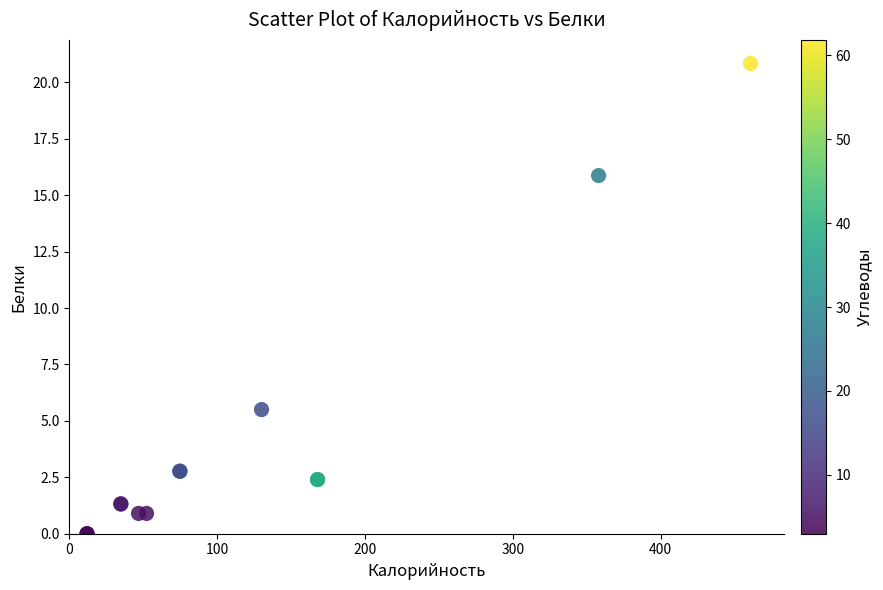

What Y value in the scatter plot is closest to 10?

5.5